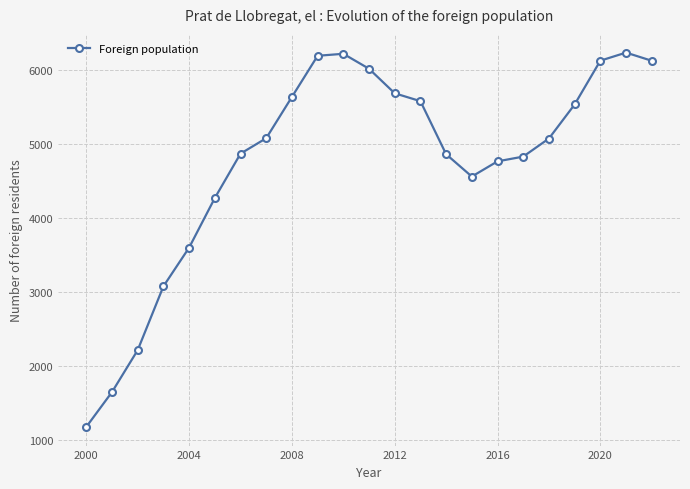

How many data points are less than 5072?

11